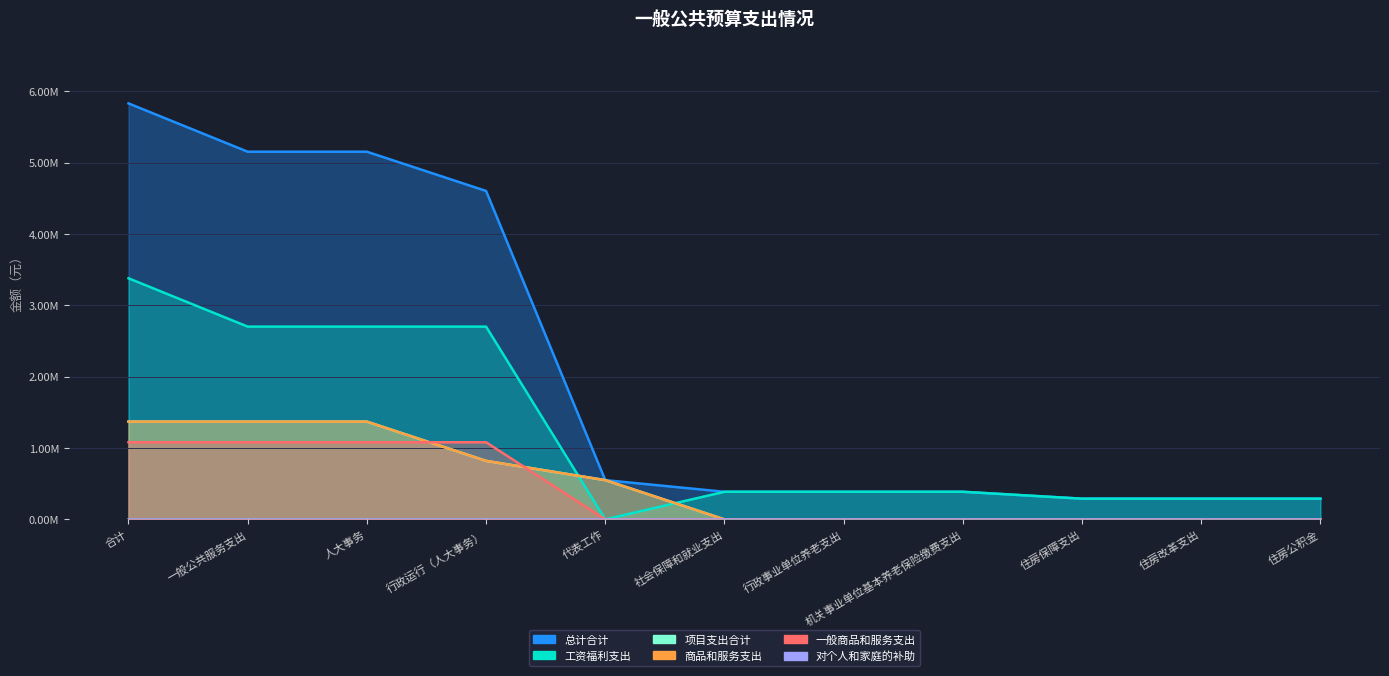

Reading right to left, what are all the values shown in this chart?

总计合计: 290214.7	290214.7	290214.7	386953.0	386953.0	386953.0	550000.0	4602801.3	5152801.3	5152801.3	5829969.0
工资福利支出: 290214.7	290214.7	290214.7	386953.0	386953.0	386953.0	0.0	2701721.3	2701721.3	2701721.3	3378889.0
一般商品和服务支出: 0.0	0.0	0.0	0.0	0.0	0.0	0.0	1081080.0	1081080.0	1081080.0	1081080.0
项目支出合计: 0.0	0.0	0.0	0.0	0.0	0.0	550000.0	820000.0	1370000.0	1370000.0	1370000.0
商品和服务支出: 0.0	0.0	0.0	0.0	0.0	0.0	550000.0	820000.0	1370000.0	1370000.0	1370000.0